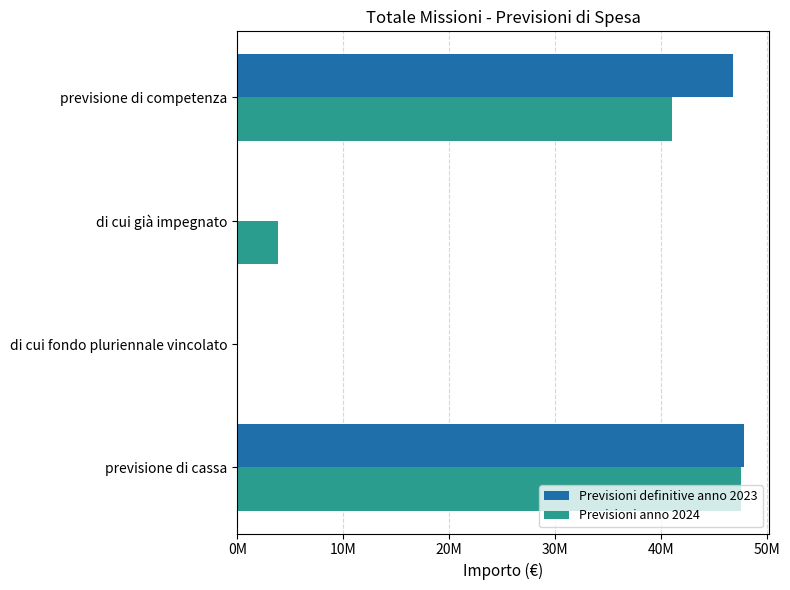

What are all the series names shown in the legend?

Previsioni definitive anno 2023, Previsioni anno 2024